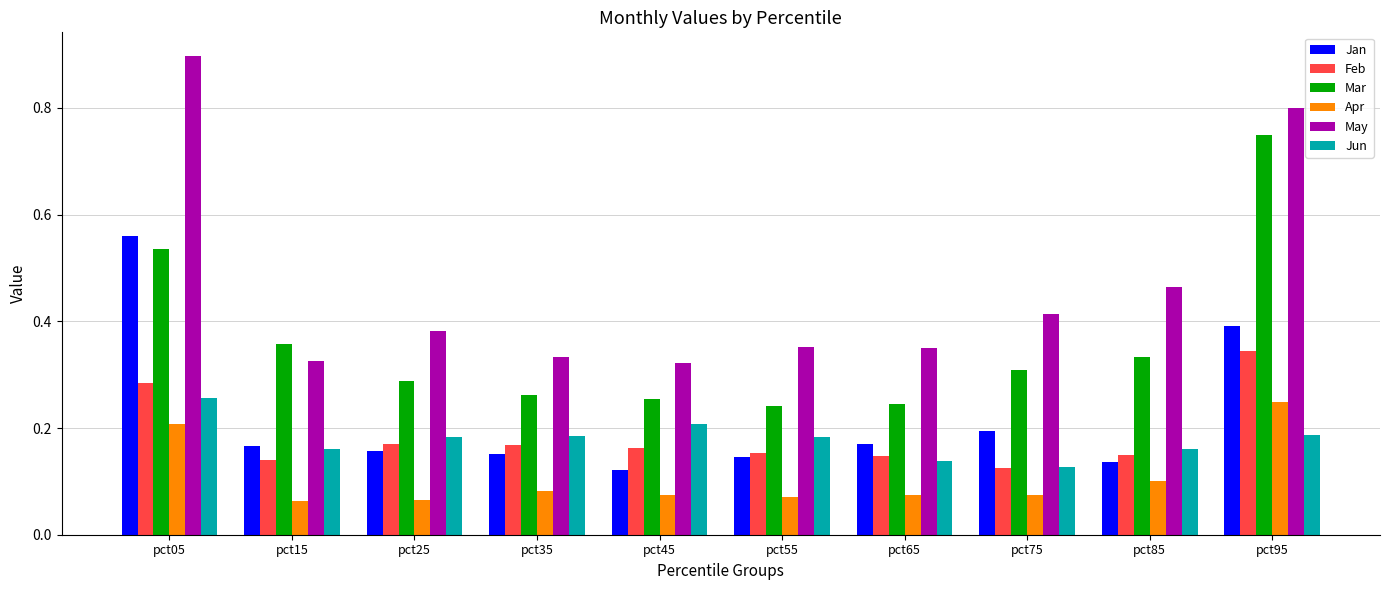

At which category does the chart reach its peak across all series?

pct05